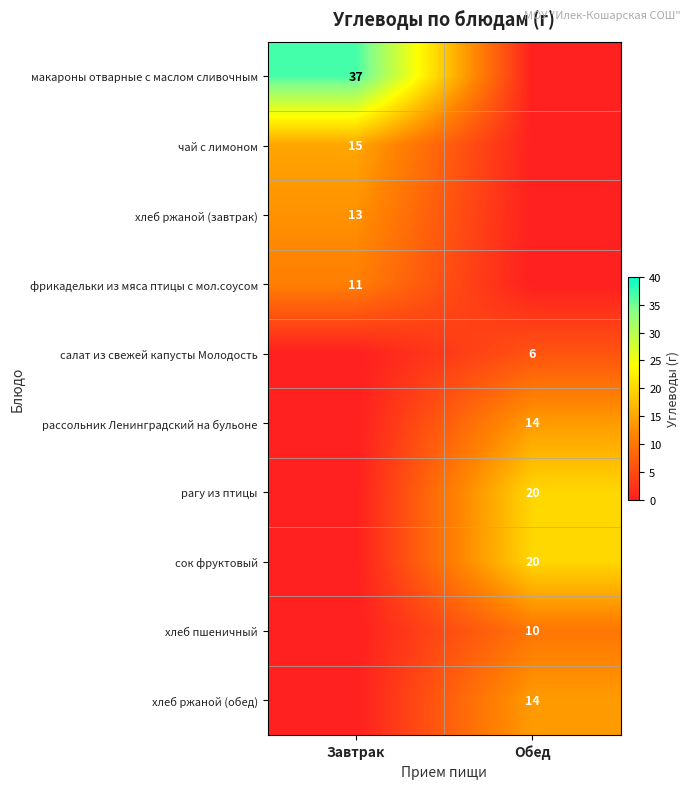

True or false: рагу из птицы has a value of 20 at Обед.

True